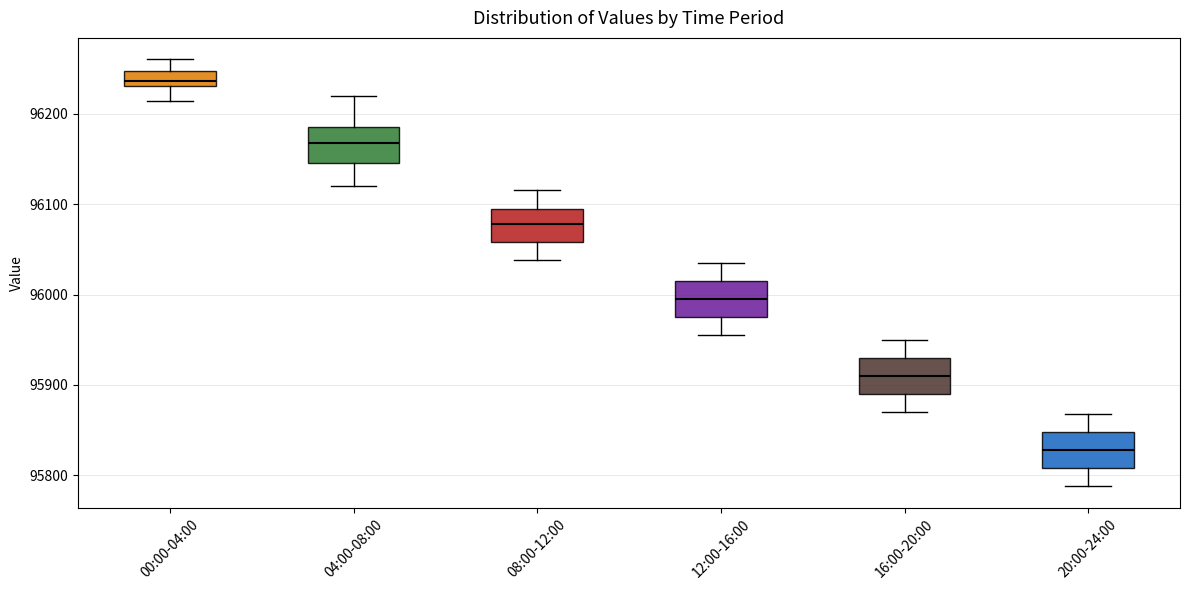

Reading left to right, read every box against the y-axis: the position of its median line, the range the box covers, and the ends of its whiskers. The values are not printed on the chart, so give them approximately, as read against the axis.

00:00-04:00: median 96240, box 96230 to 96250, whiskers 96210 to 96260
04:00-08:00: median 96170, box 96150 to 96180, whiskers 96120 to 96220
08:00-12:00: median 96080, box 96060 to 96100, whiskers 96040 to 96120
12:00-16:00: median 96000, box 95980 to 96020, whiskers 95960 to 96040
16:00-20:00: median 95910, box 95890 to 95930, whiskers 95870 to 95950
20:00-24:00: median 95830, box 95810 to 95850, whiskers 95790 to 95870